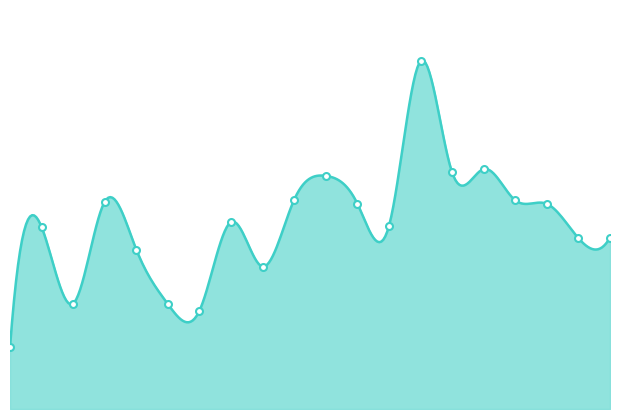

List the labels in order of value, largest first.

14, 16, 15, 11, 10, 17, 4, 12, 18, 8, 13, 2, 20, 19, 5, 9, 3, 6, 7, 1